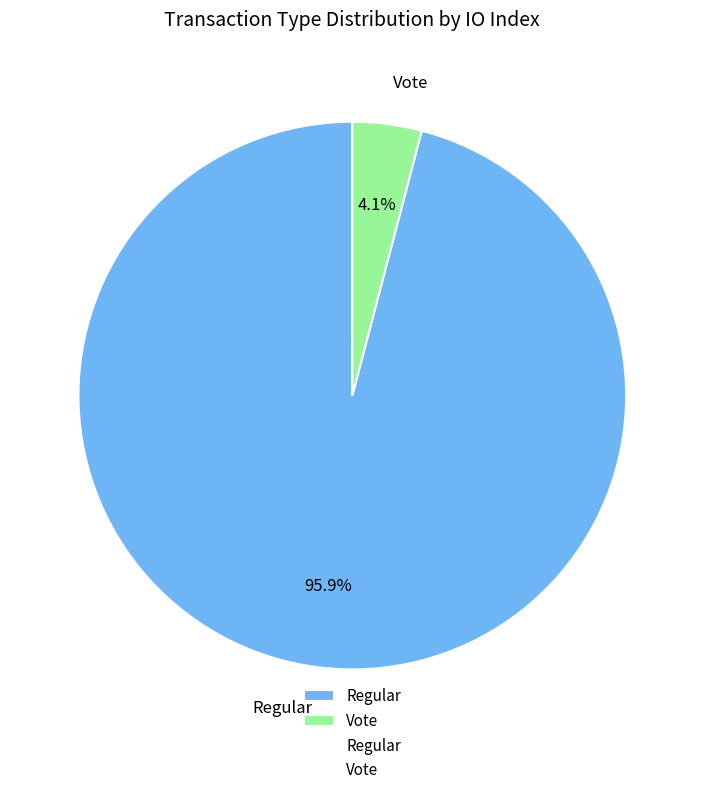

To the nearest percent, what is the average slice percentage?

50%